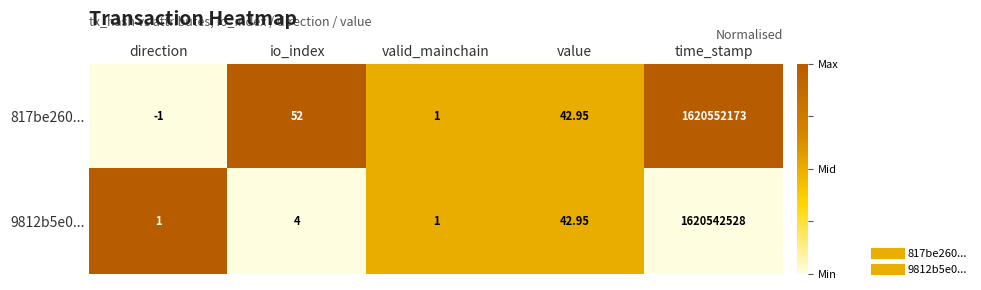

At which label does 817be260... first exceed 42?

io_index